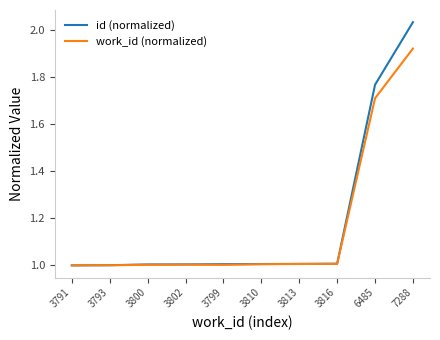

What is the minimum value for id (normalized)?

1.0